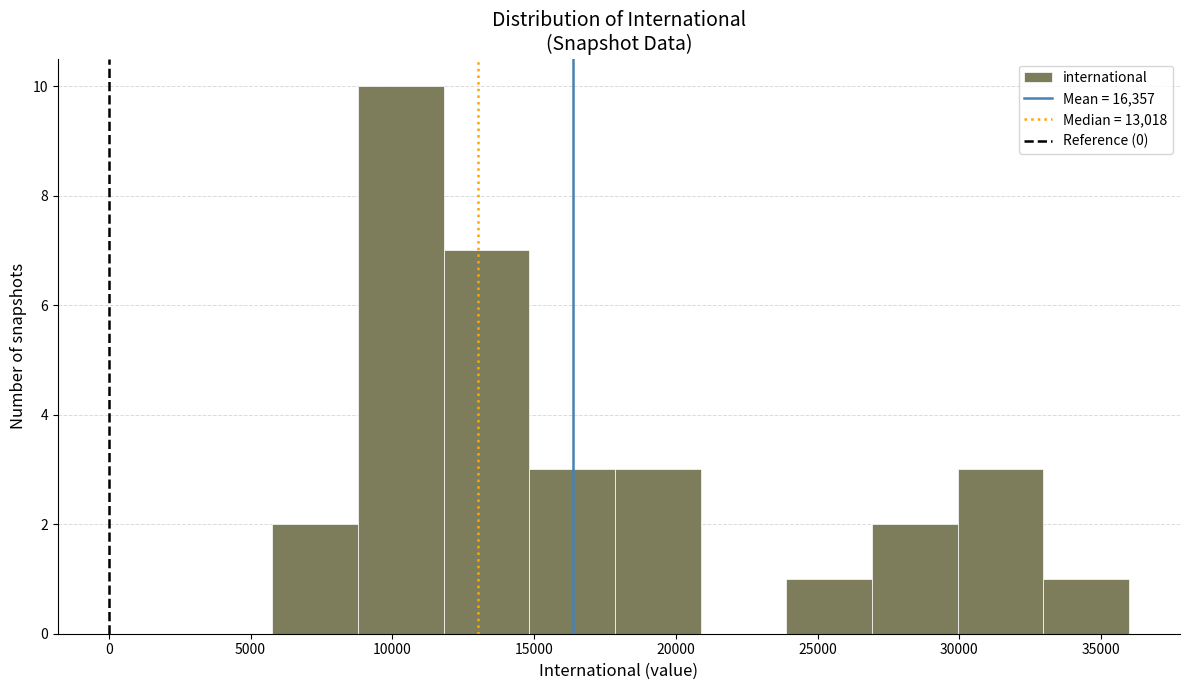

Reading left to right, transcribe this chart: for each bar, give the range it covers on the x-axis and its height. Neither the bar edges nor the heights are printed on the chart, so give them approximately, as read against the axes.

6000 to 9000: 2
9000 to 12000: 10
12000 to 15000: 7
15000 to 18000: 3
18000 to 21000: 3
21000 to 24000: 0
24000 to 27000: 1
27000 to 30000: 2
30000 to 33000: 3
33000 to 36000: 1